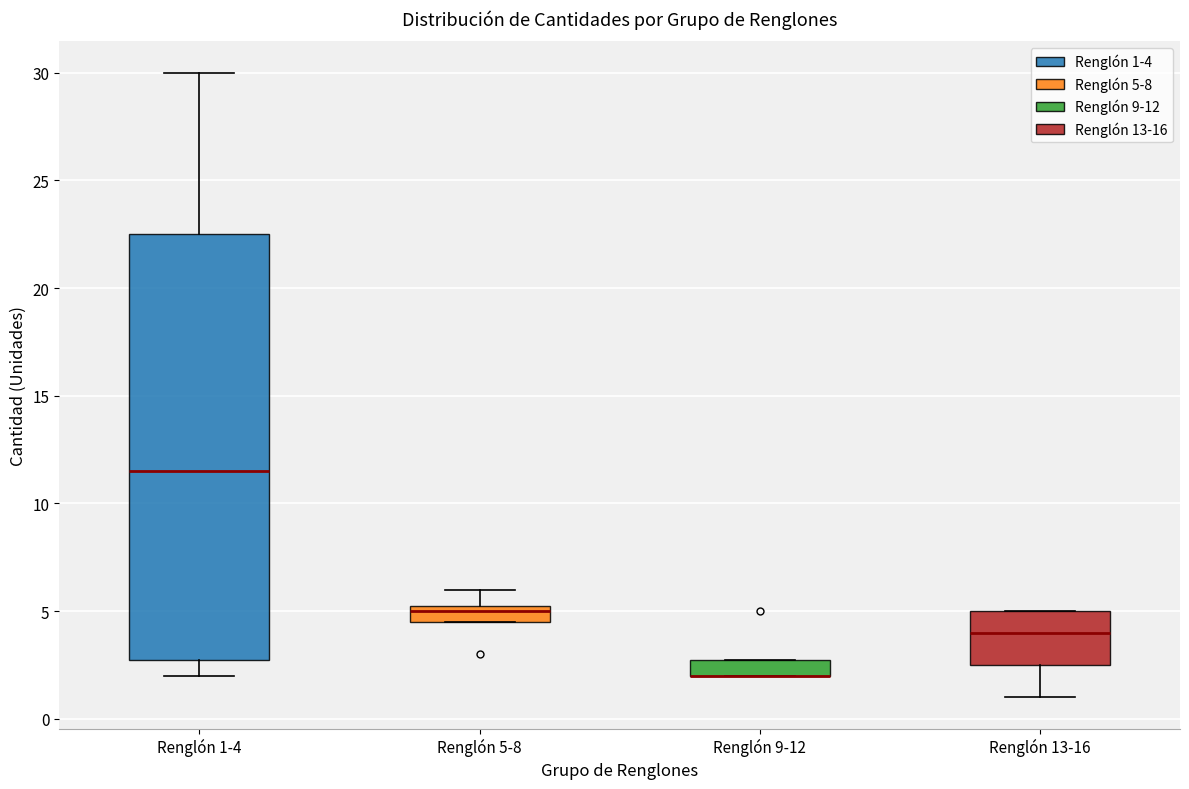

Reading left to right, read every box against the y-axis: the position of its median line, the range the box covers, and the ends of its whiskers. The values are not printed on the chart, so give them approximately, as read against the axis.

Renglón 1-4: median 11.5, box 3.0 to 22.5, whiskers 2.0 to 30.0
Renglón 5-8: median 5.0, box 4.5 to 5.5, whiskers 4.5 to 6.0
Renglón 9-12: median 2.0 (drawn on the box's lower edge), box 2.0 to 3.0, whiskers 2.0 to 3.0
Renglón 13-16: median 4.0, box 2.5 to 5.0, whiskers 1.0 to 5.0